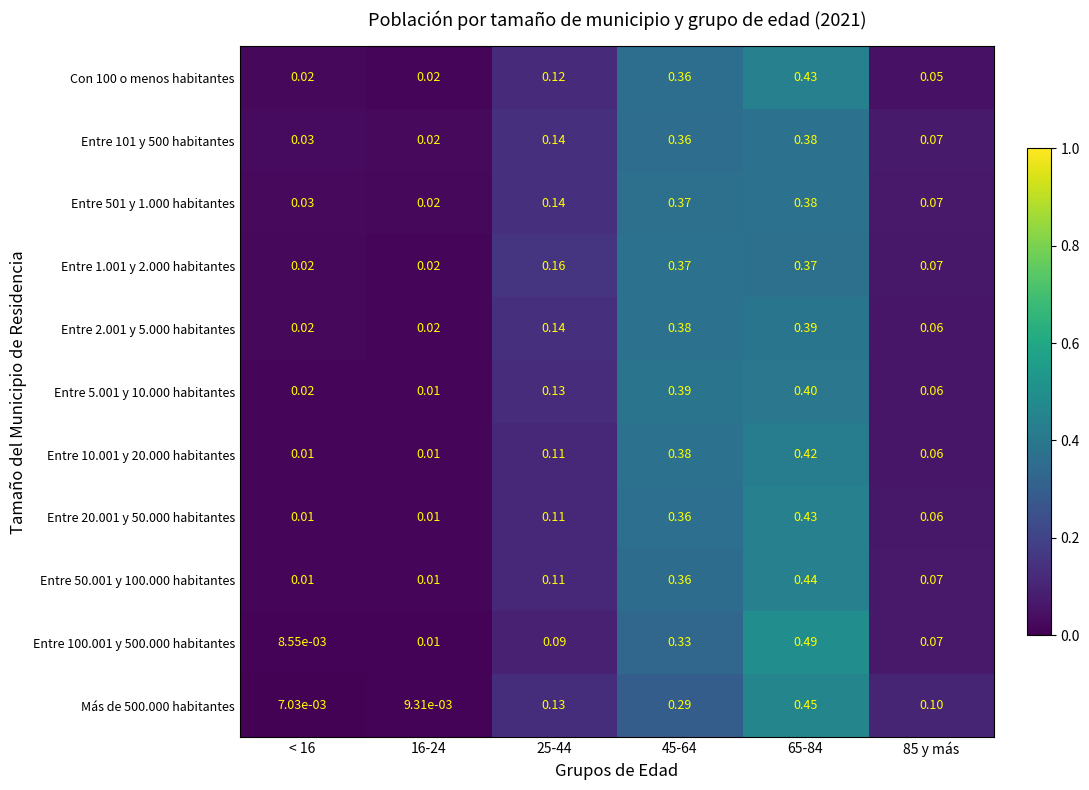

Which series has the widest spread of values?

Entre 100.001 y 500.000 habitantes